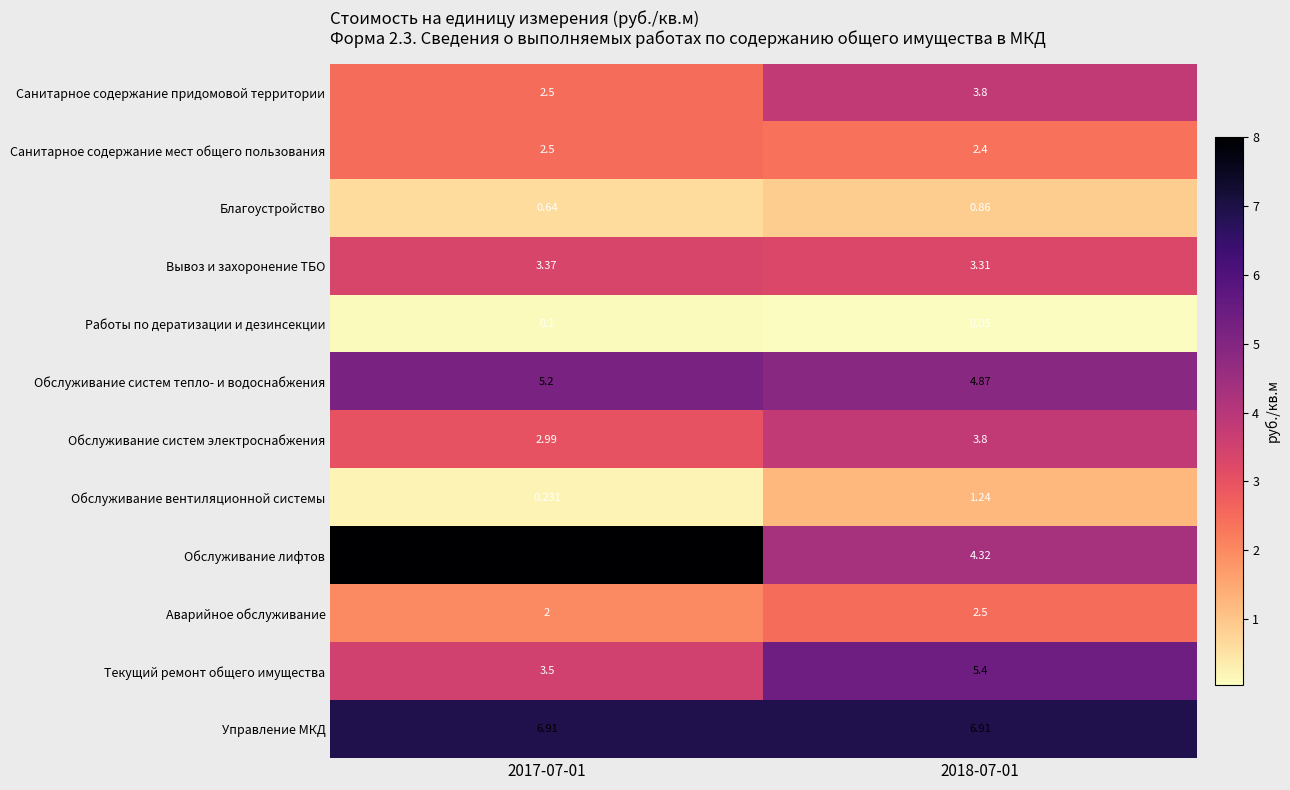

Which series has the largest total across all categories?

Управление МКД